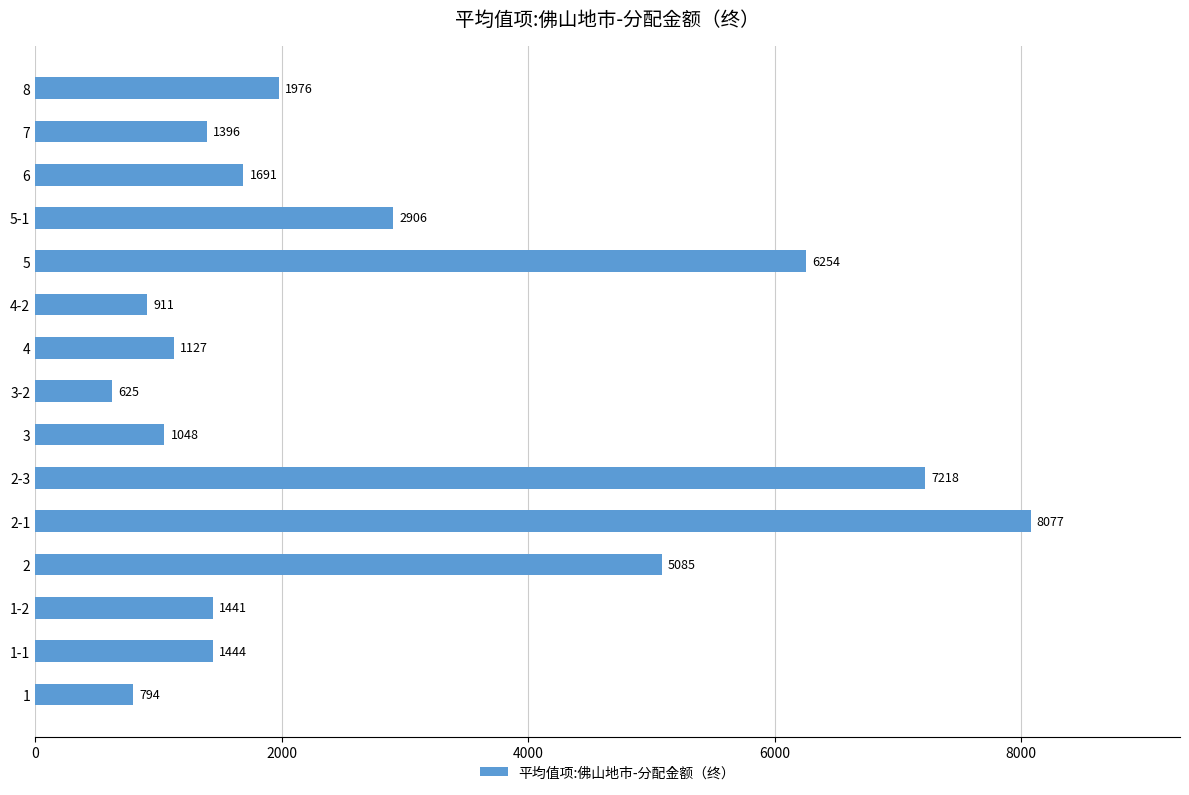

What is the average value?

2799.5